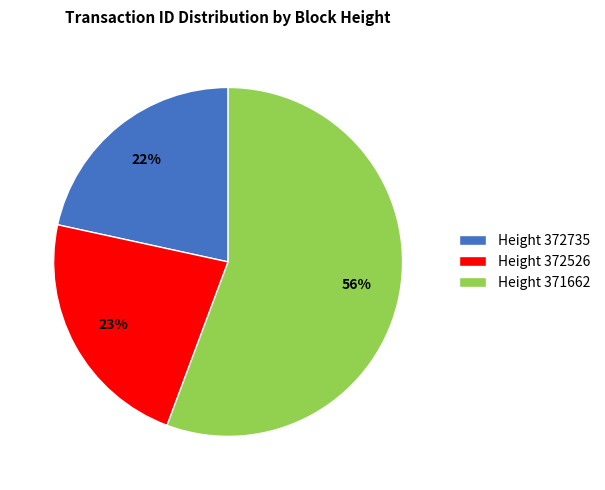

True or false: Height 371662 accounts for 69% of the total.

False